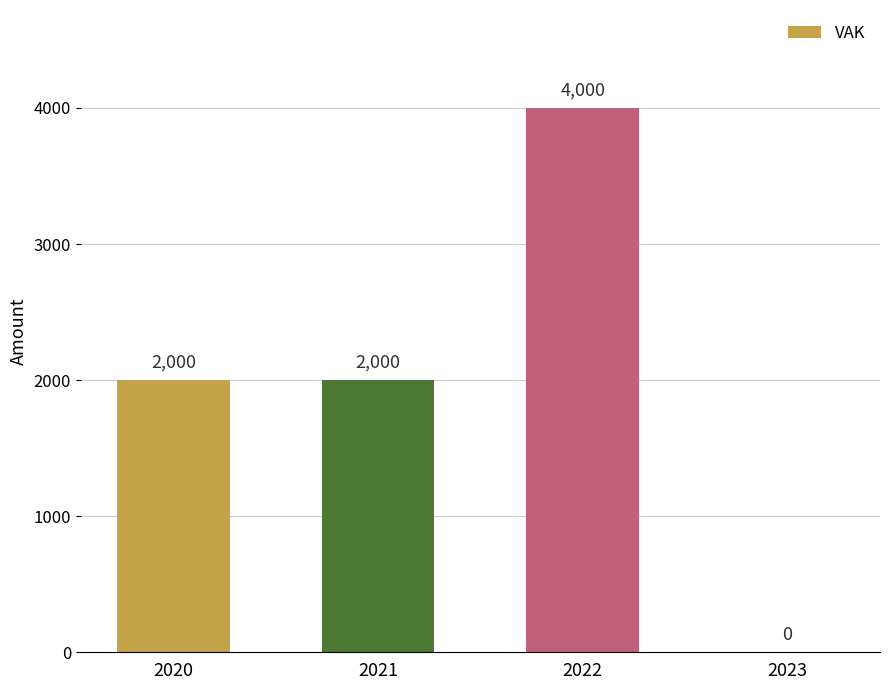

What is the maximum value shown in the chart?

4000